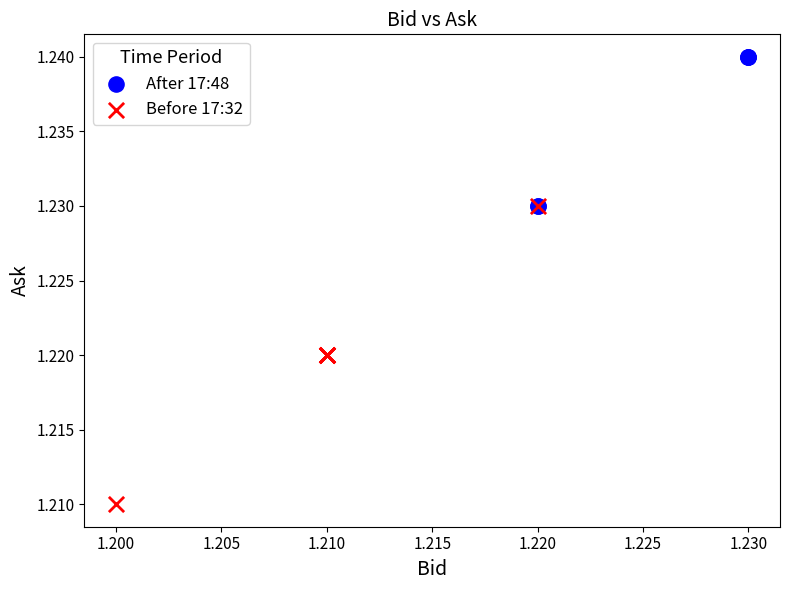

Which series contains the highest Y value?

After 17:48